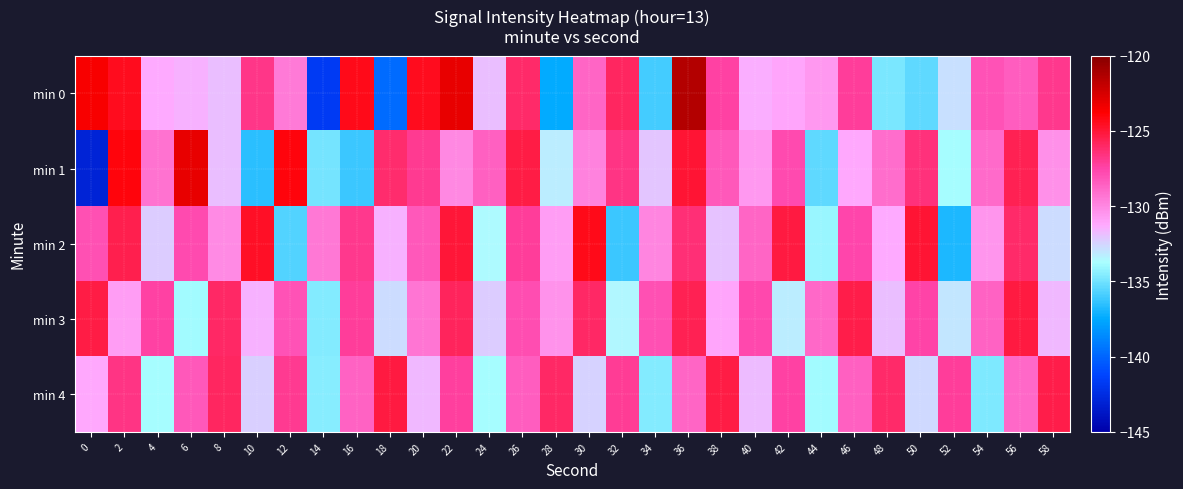

Reading left to right, list all the values displayed in this chart.

min 0: 0=-123.6	2=-124.4	4=-131.2	6=-131.4	8=-131.9	10=-126.8	12=-129.5	14=-141.7	16=-124.3	18=-139.7	20=-124.5	22=-123.1	24=-131.9	26=-126.1	28=-137.4	30=-128.8	32=-125.9	34=-136.0	36=-121.4	38=-127.3	40=-131.4	42=-131.0	44=-130.6	46=-127.2	48=-134.8	50=-135.3	52=-132.9	54=-128.1	56=-128.4	58=-126.9
min 1: 0=-143.0	2=-124.1	4=-129.3	6=-123.1	8=-131.9	10=-136.5	12=-124.0	14=-134.9	16=-136.2	18=-126.2	20=-127.0	22=-130.0	24=-128.5	26=-125.3	28=-133.2	30=-129.8	32=-126.7	34=-132.1	36=-124.9	38=-128.3	40=-130.6	42=-127.8	44=-135.4	46=-131.2	48=-129.0	50=-126.5	52=-133.8	54=-128.9	56=-125.6	58=-130.3
min 2: 0=-128.0	2=-125.5	4=-132.3	6=-127.8	8=-130.1	10=-124.6	12=-135.7	14=-129.4	16=-126.9	18=-131.5	20=-128.3	22=-125.0	24=-133.6	26=-127.2	28=-130.8	30=-124.3	32=-136.2	34=-129.9	36=-126.4	38=-132.0	40=-128.7	42=-125.2	44=-134.1	46=-127.6	48=-131.3	50=-124.9	52=-136.8	54=-130.5	56=-126.1	58=-132.7
min 3: 0=-125.3	2=-130.8	4=-127.4	6=-133.9	8=-126.0	10=-131.5	12=-128.1	14=-134.6	16=-127.2	18=-132.7	20=-129.3	22=-125.8	24=-132.3	26=-127.9	28=-130.4	30=-126.0	32=-133.5	34=-128.0	36=-125.6	38=-131.1	40=-127.7	42=-133.2	44=-128.8	46=-125.4	48=-131.9	50=-127.5	52=-133.0	54=-128.6	56=-125.2	58=-131.7
min 4: 0=-131.2	2=-126.7	4=-133.8	6=-128.3	8=-125.9	10=-132.4	12=-127.0	14=-134.5	16=-128.6	18=-125.2	20=-131.7	22=-127.3	24=-133.8	26=-128.4	28=-126.0	30=-132.5	32=-127.1	34=-134.6	36=-128.7	38=-125.3	40=-131.8	42=-127.4	44=-133.9	46=-128.5	48=-126.1	50=-132.6	52=-127.2	54=-134.7	56=-128.8	58=-125.4